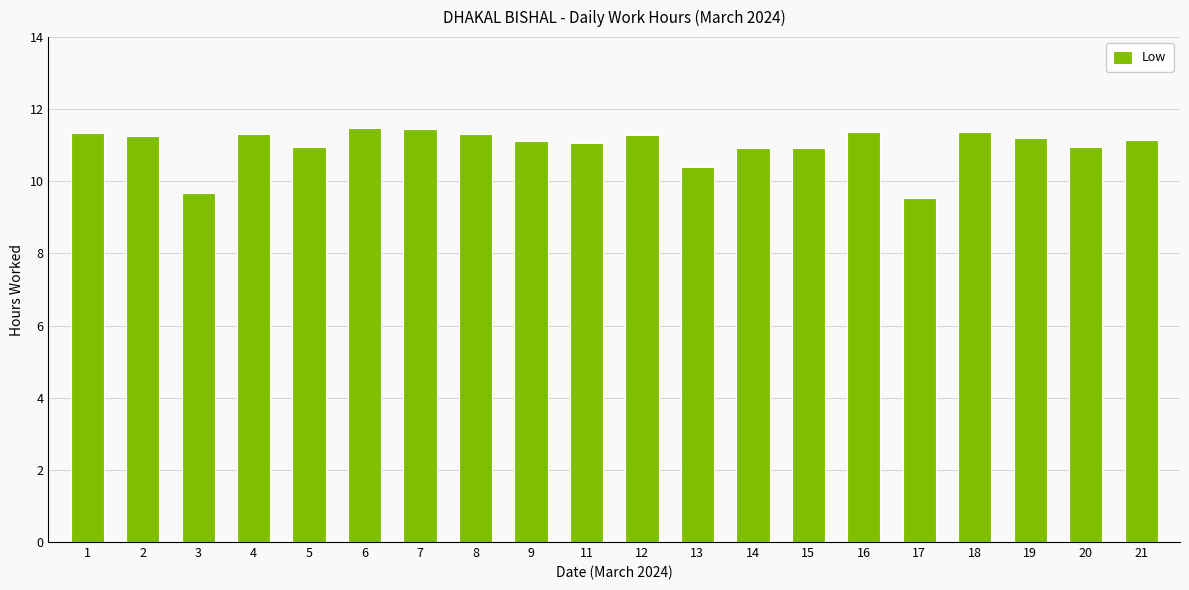

Is it true that the value at 12 is 11.3?

True